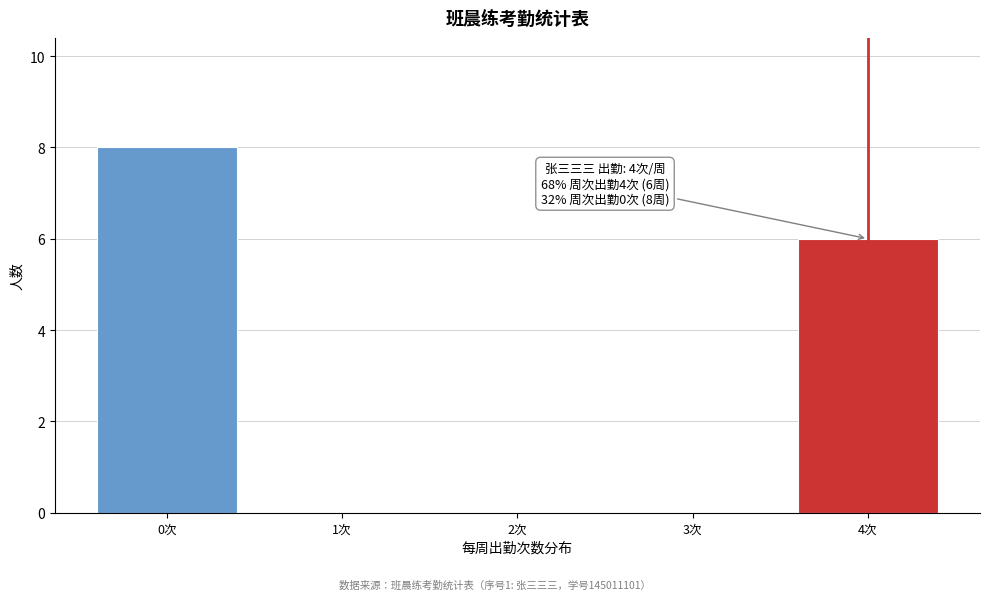

Reading left to right, list all the values displayed in this chart.

0次=8	1次=0	2次=0	3次=0	4次=6